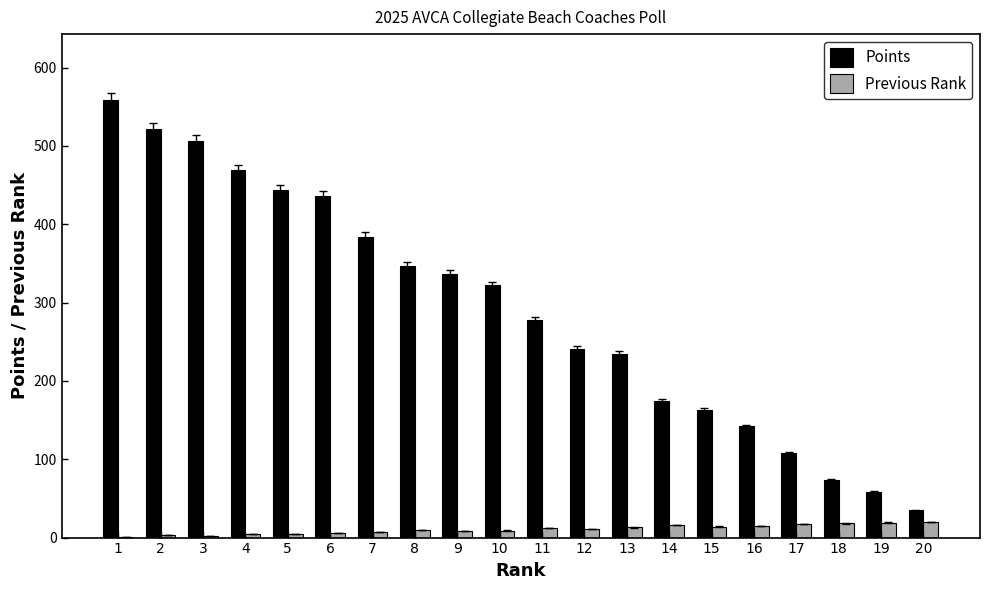

What is the spread (max minus min) of values at 7?

377